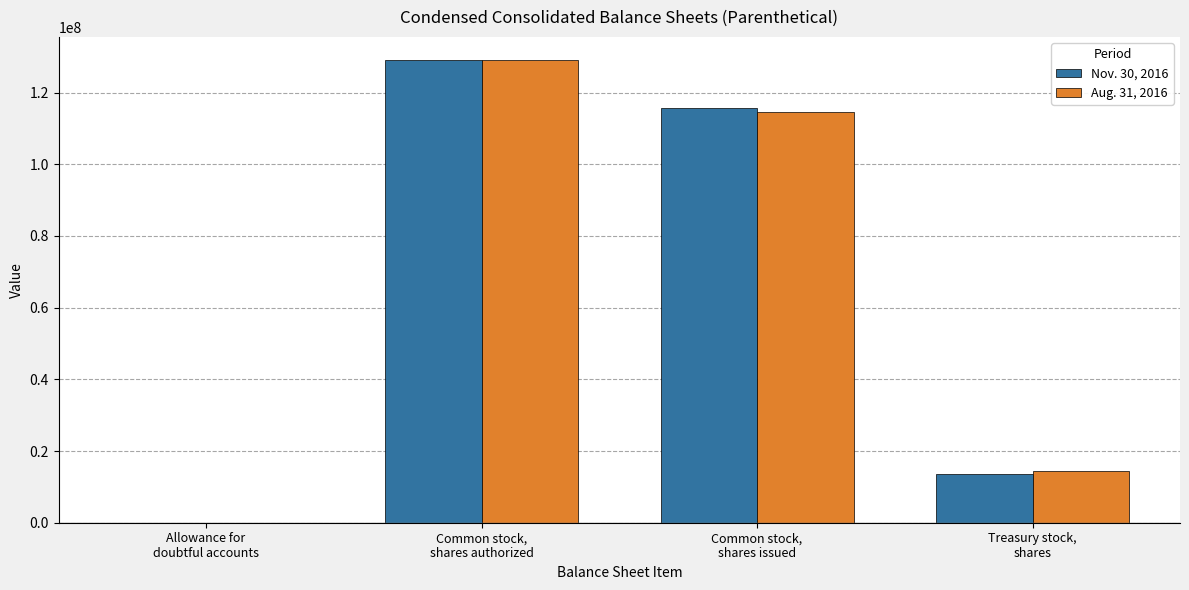

What is the greatest value displayed?

129060664